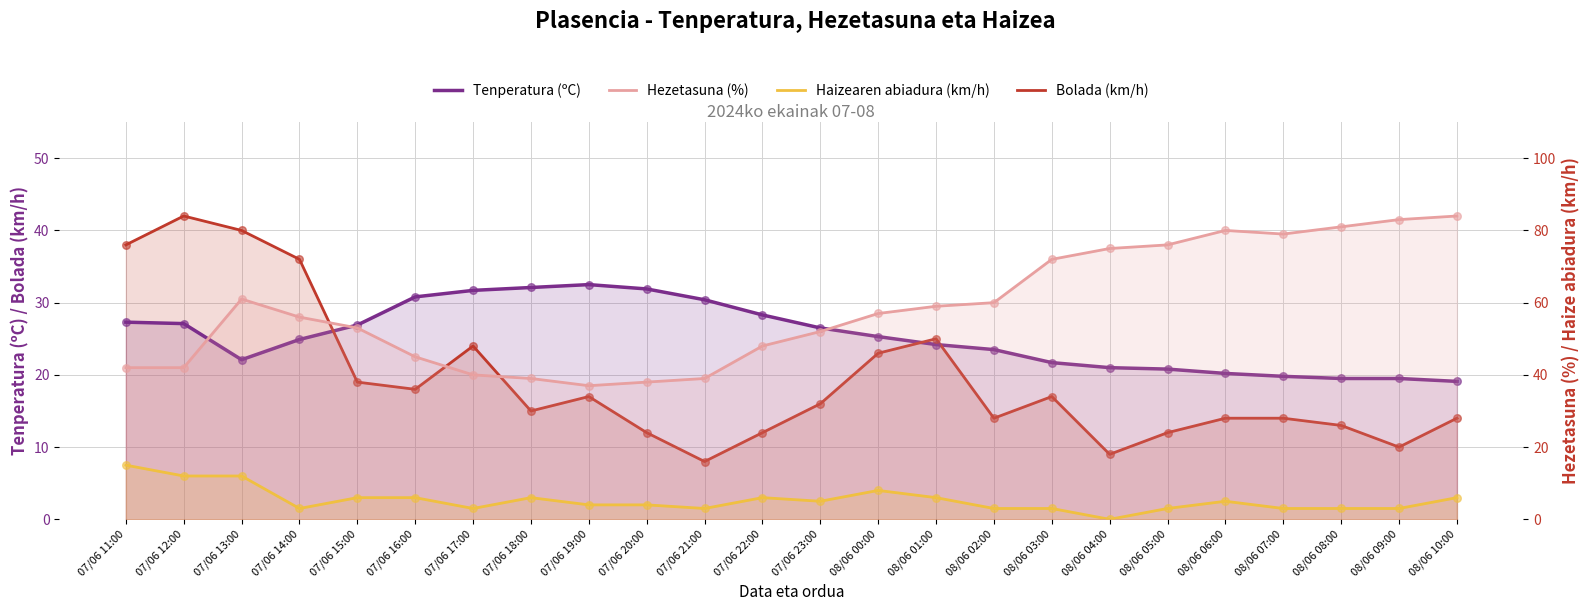

Is the value of Hezetasuna (%) at 08/06 10:00 greater than the value of Haizearen abiadura (km/h) at 08/06 06:00?

Yes